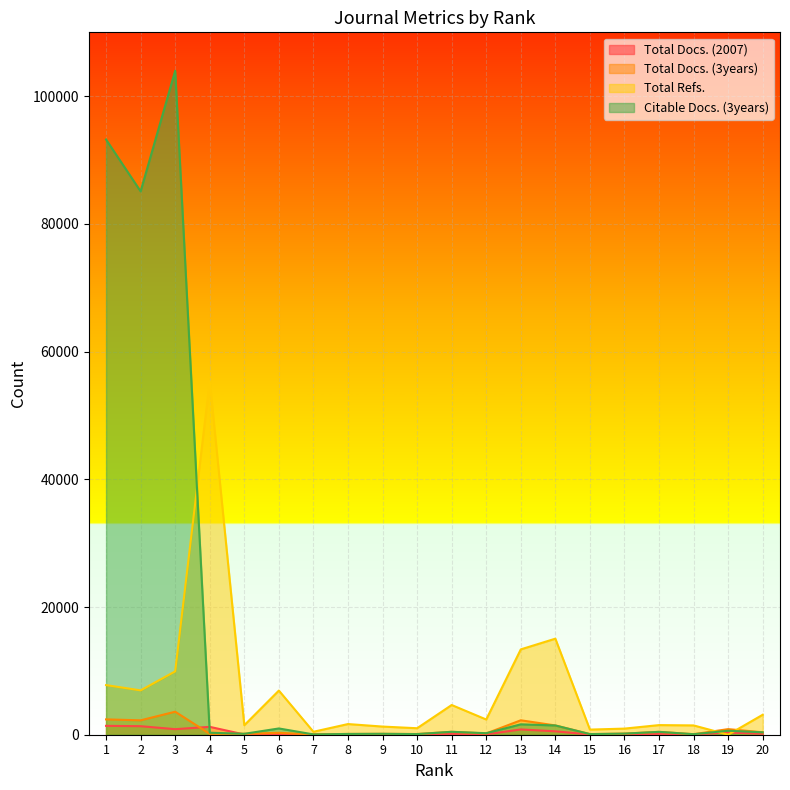

What are all the series names shown in the legend?

Total Docs. (2007), Total Docs. (3years), Total Refs., Citable Docs. (3years)